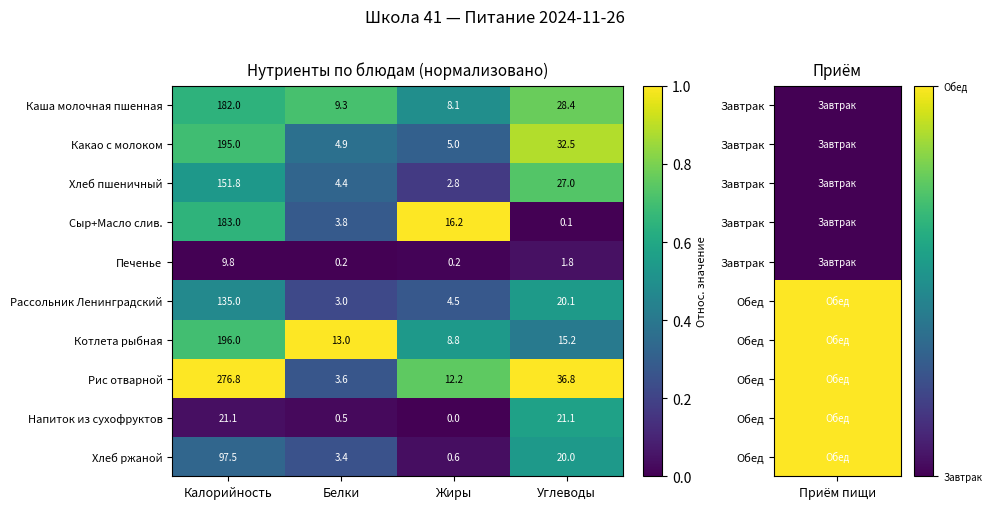

At which category is the sum across all series the highest?

Калорийность